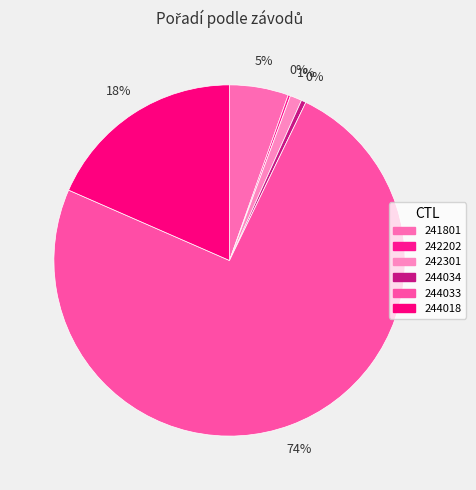

Combined, what portion of the pie is 242301 and 244034?

1.5%